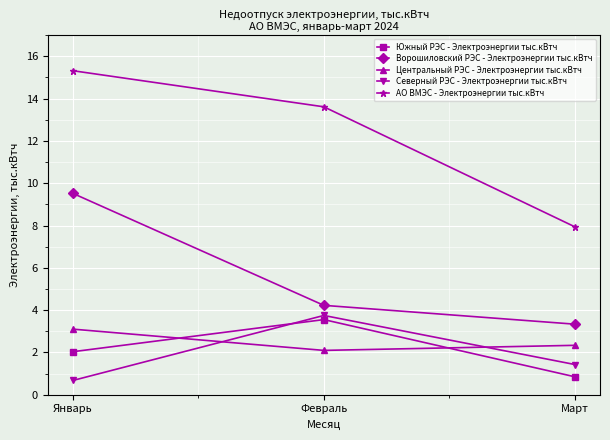

What is the value of the Центральный РЭС - Электроэнергии тыс.кВтч point at the 3rd from the left?

2.3